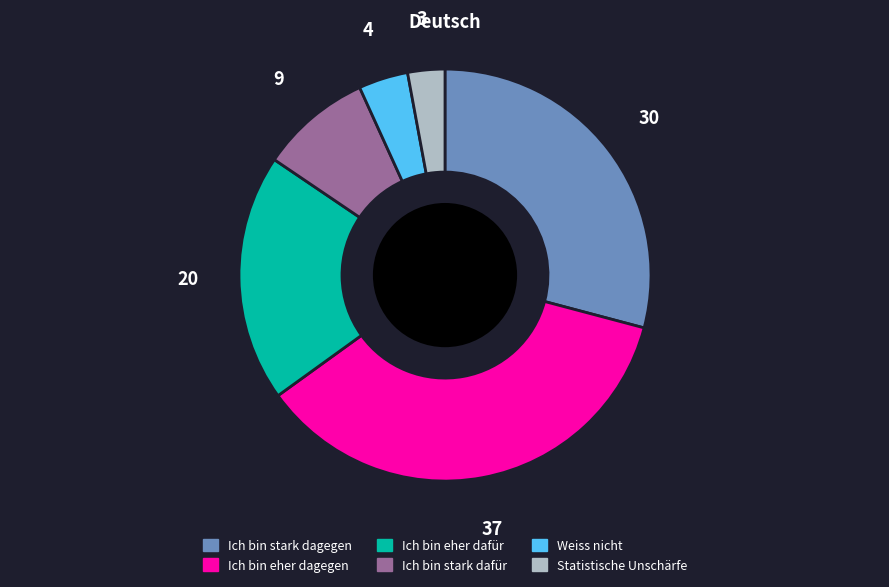

Do Ich bin stark dafür and Ich bin eher dafür together represent more than half of the pie?

No